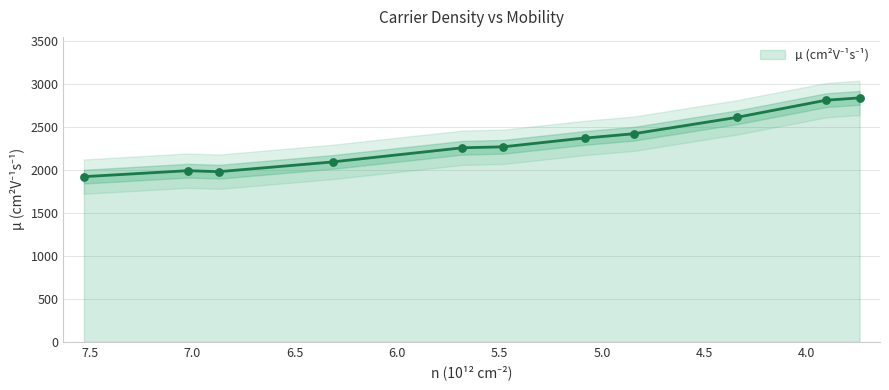

What is the ratio of the value at 6.31313 to the value at 3.74251?

0.7